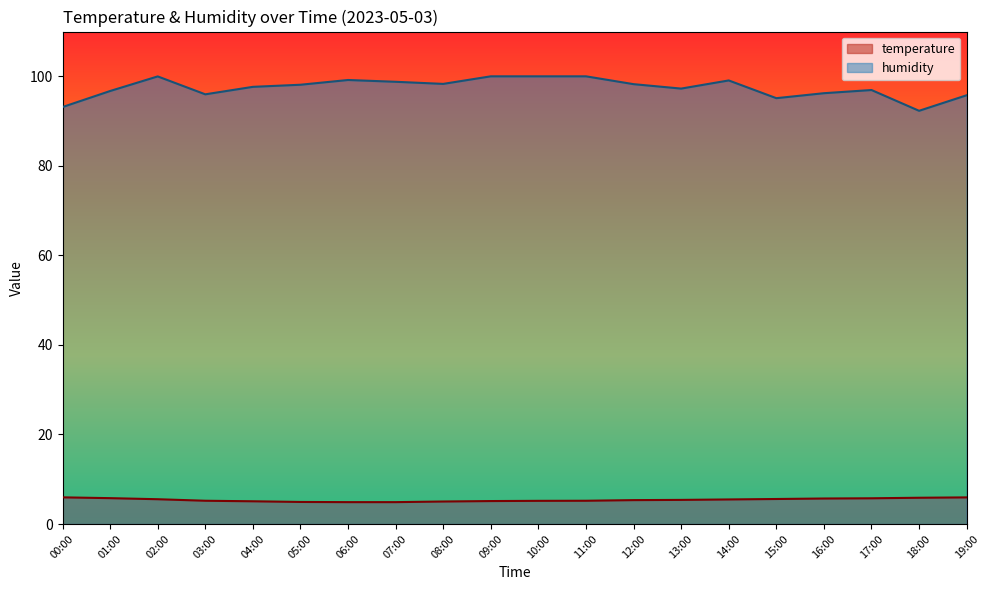

Which series has the largest total across all categories?

humidity